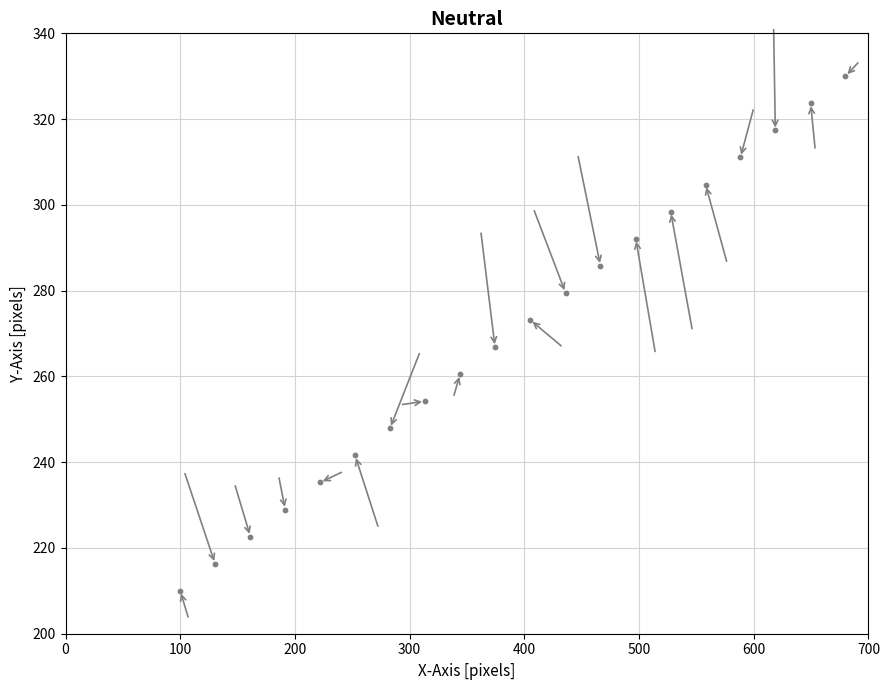

What is the range of X values (max minus min)?

580.0